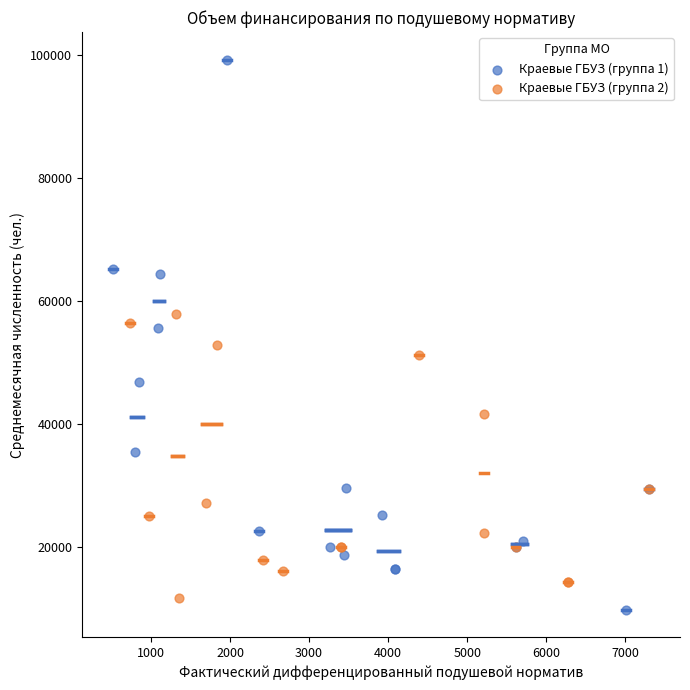

Which series reaches the minimum Y coordinate?

Краевые ГБУЗ (группа 1)